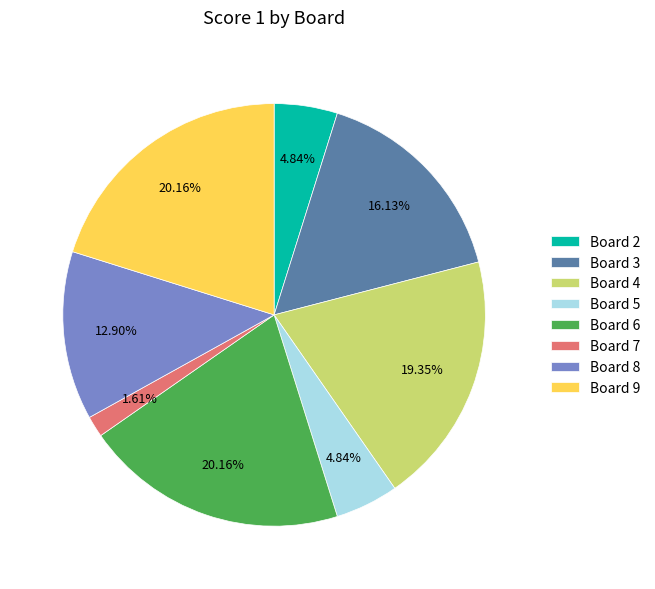

Approximately how many times larger is the value at Board 5 compared to Board 2?

1.0